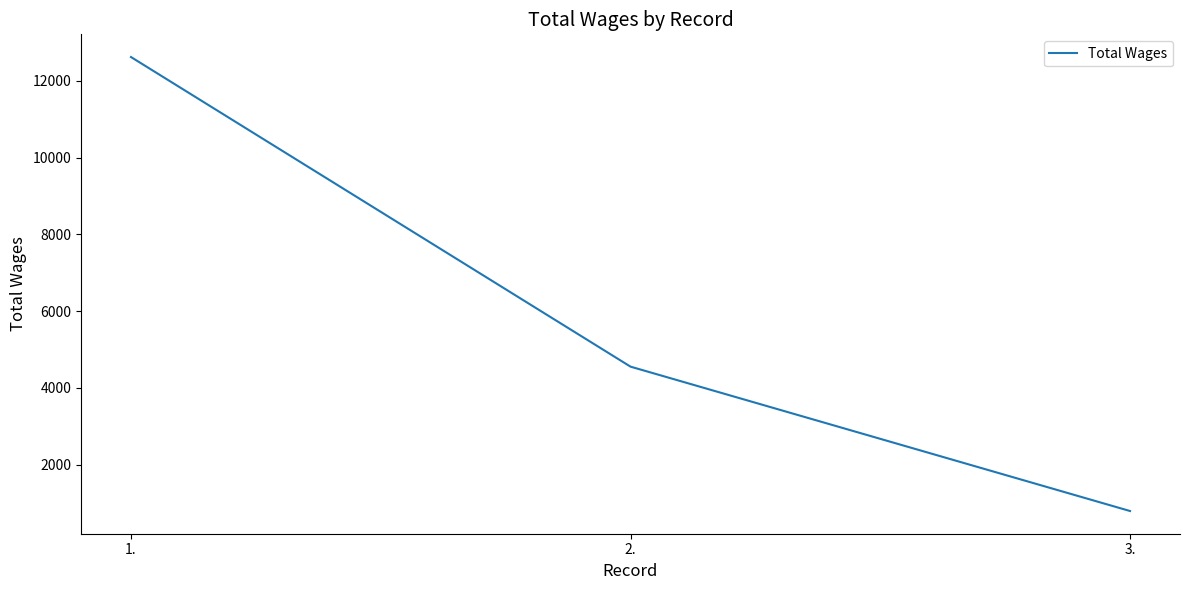

What is the maximum value shown in the chart?

12618